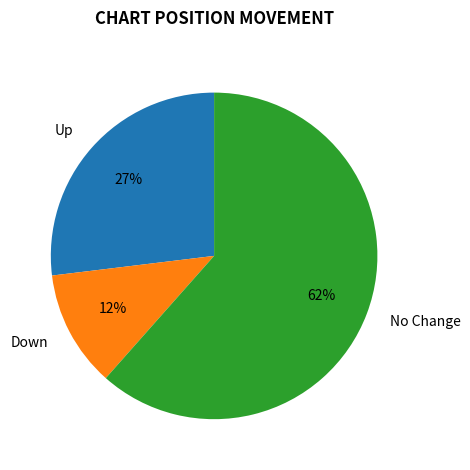

True or false: No Change accounts for 62% of the total.

True